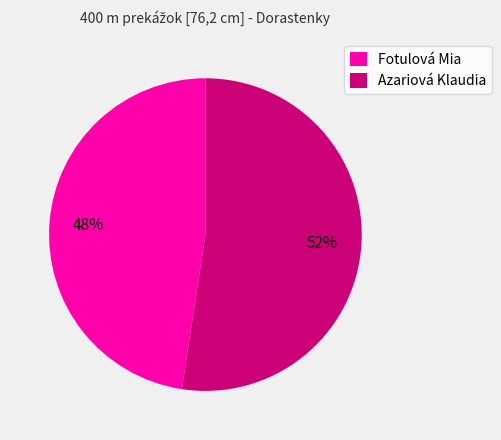

To the nearest percent, what percentage of the pie is Azariová Klaudia?

52%